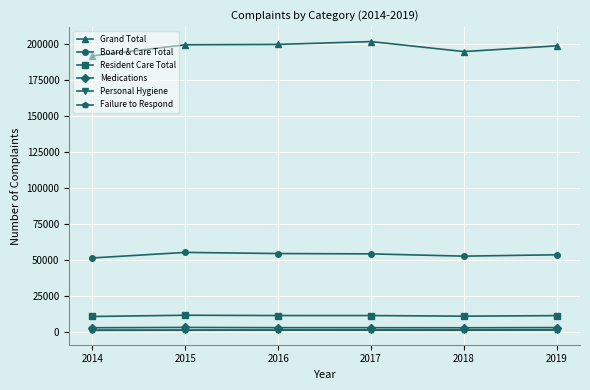

What is the total value across all series at 2018?

262372